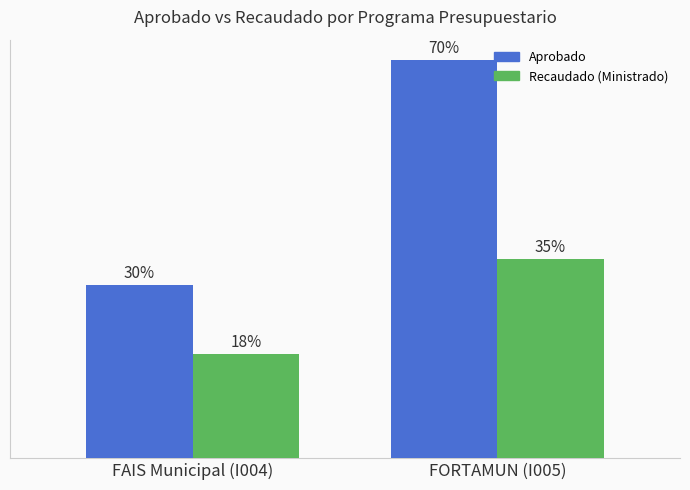

What are all the series names shown in the legend?

Aprobado, Recaudado (Ministrado)